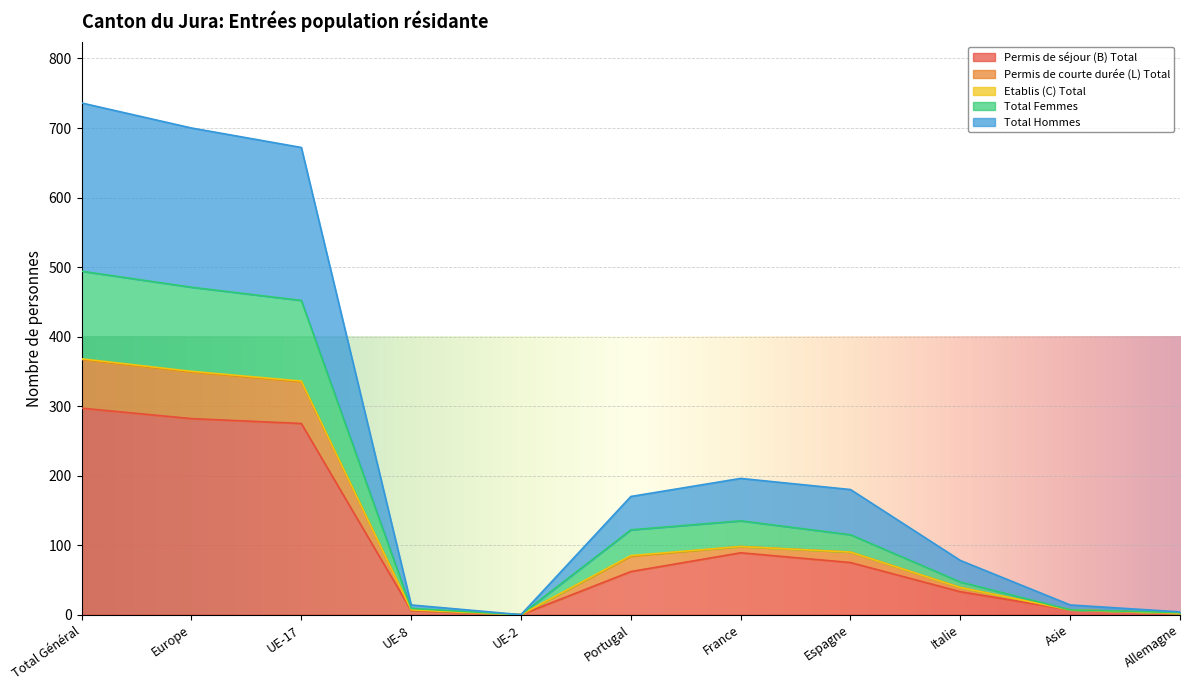

True or false: Permis de séjour (B) Total has a value of 282 at Europe.

True